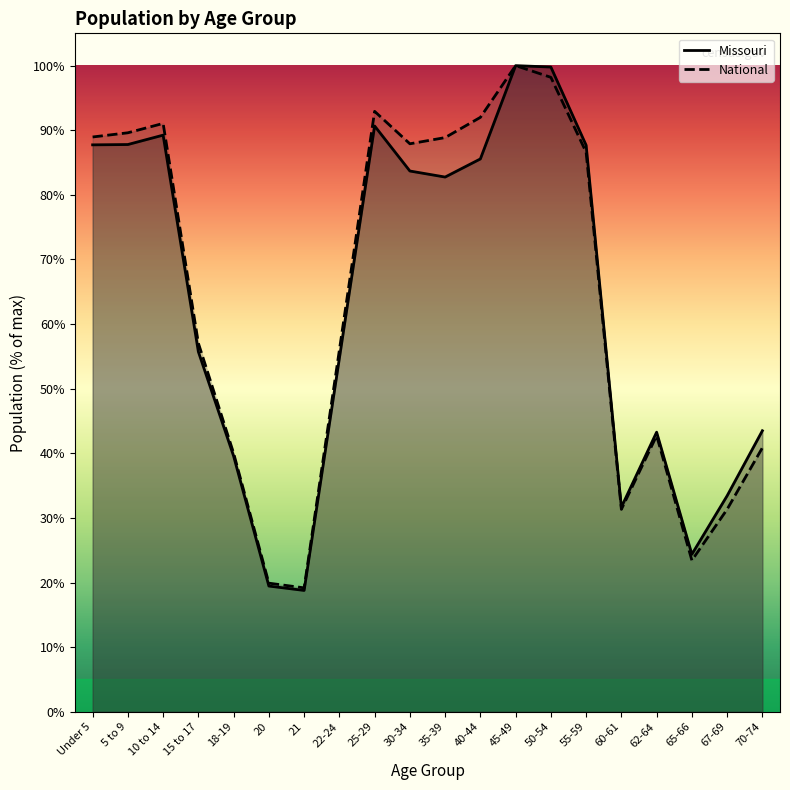

List the labels in order of National value, largest first.

45-49, 50-54, 25-29, 40-44, 10 to 14, 5 to 9, Under 5, 35-39, 30-34, 55-59, 15 to 17, 22-24, 62-64, 70-74, 18-19, 67-69, 60-61, 65-66, 20, 21